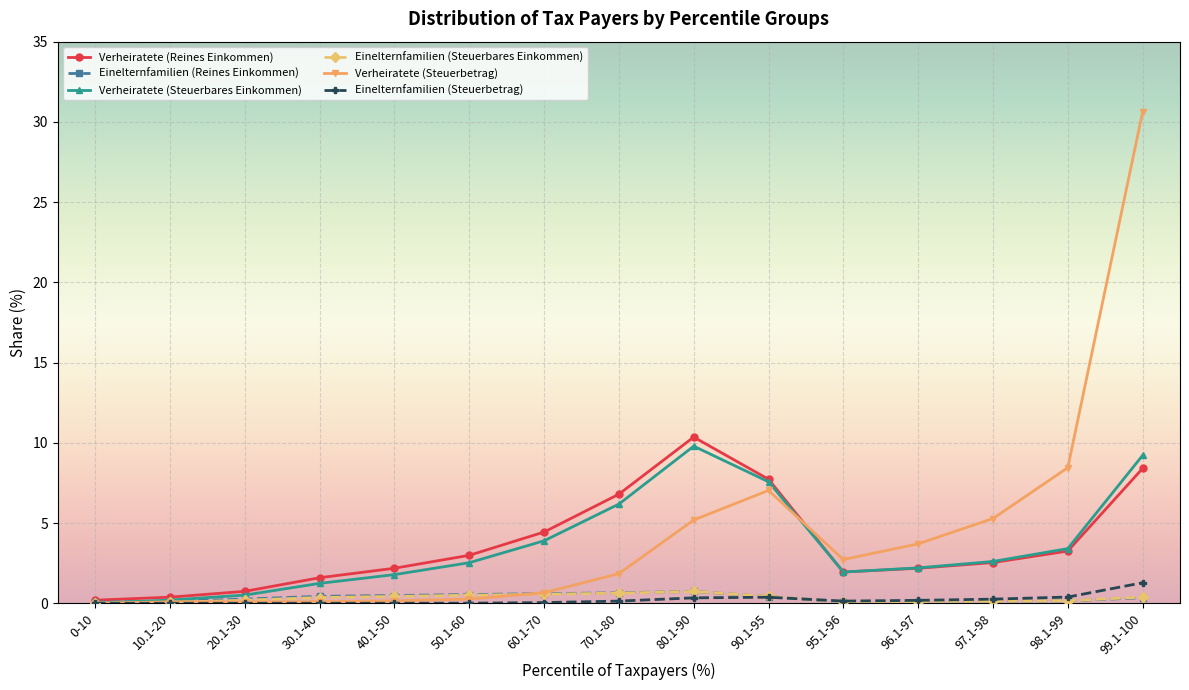

True or false: Verheiratete (Steuerbares Einkommen) has more than 0 points higher than both neighbors.

True